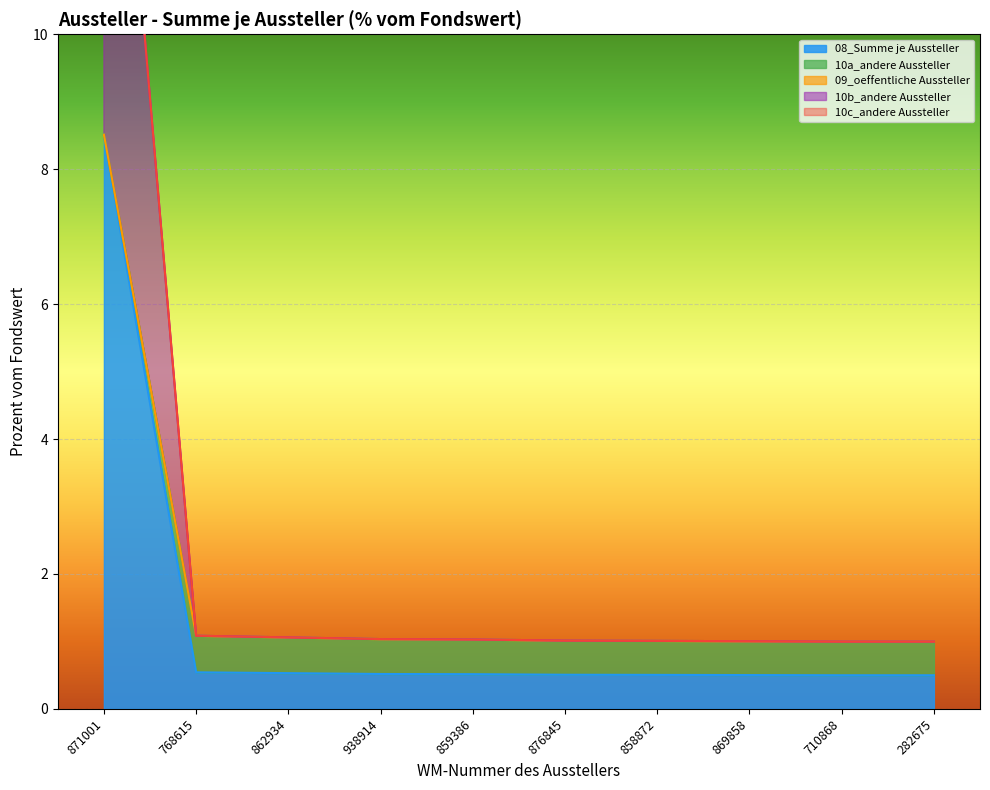

True or false: 10a_andere Aussteller and 08_Summe je Aussteller cross at least once.

False